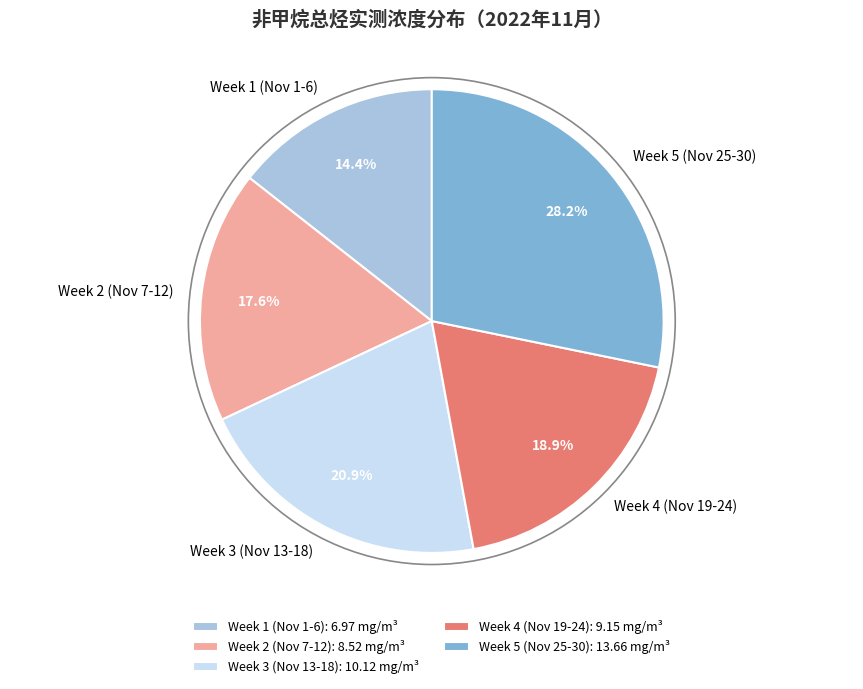

Does Week 4 (Nov 19-24) account for over 50% of the chart?

No